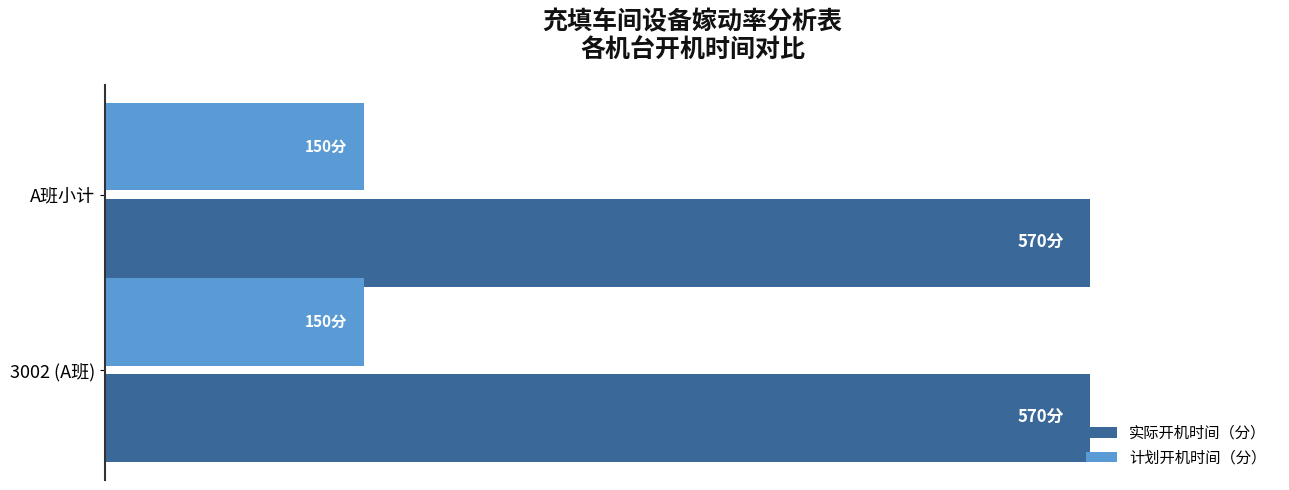

What are all the series names shown in the legend?

实际开机时间（分）, 计划开机时间（分）